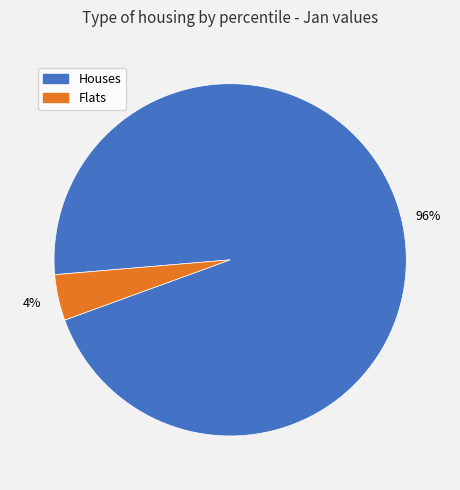

Between Houses and Flats, which is larger?

Houses